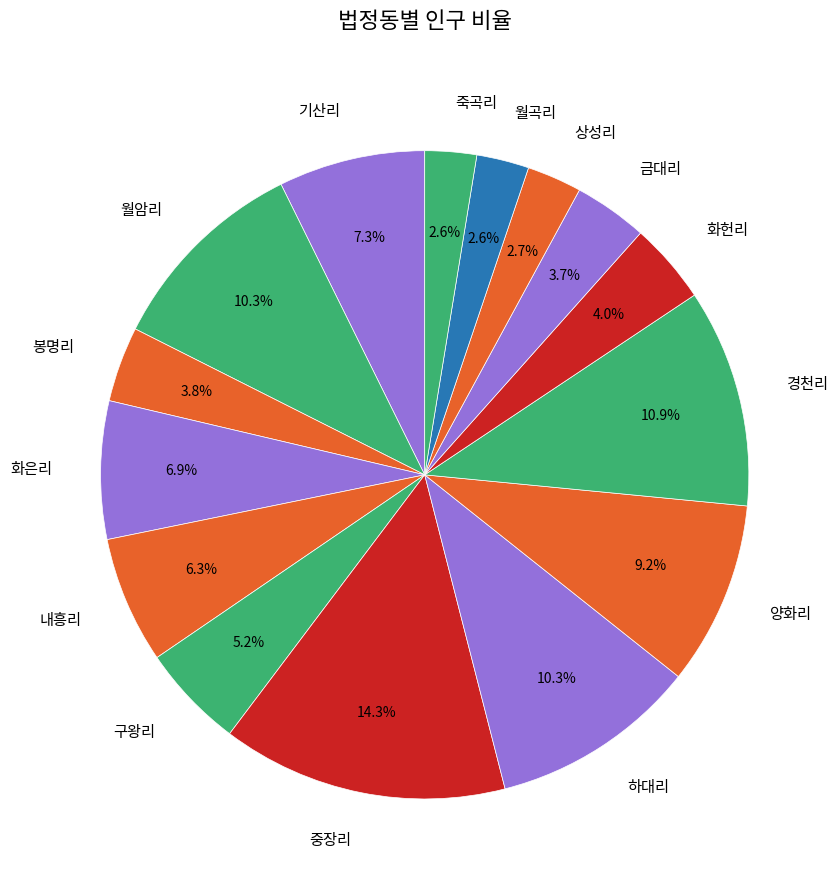

To the nearest percent, what is the difference between the largest and smallest slice percentages?

12%